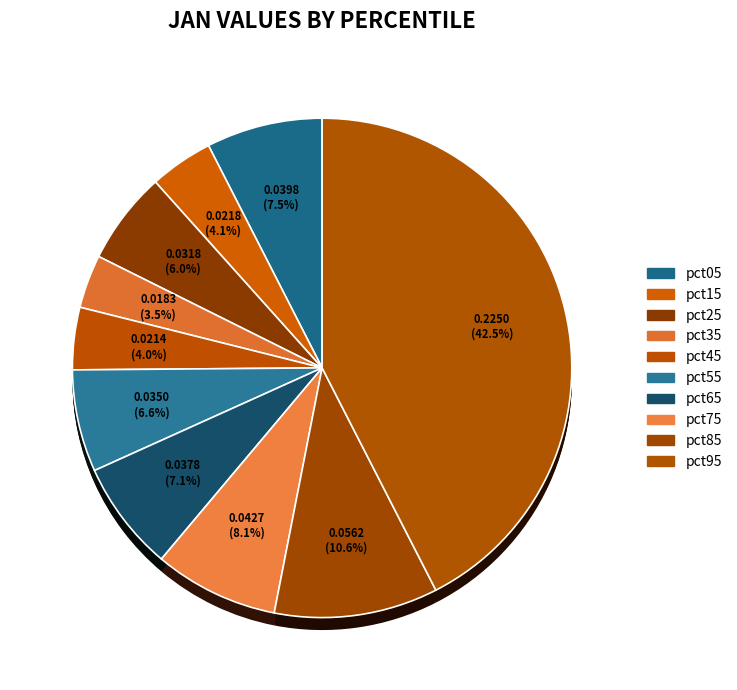

To the nearest percent, what portion does pct75 represent?

8%